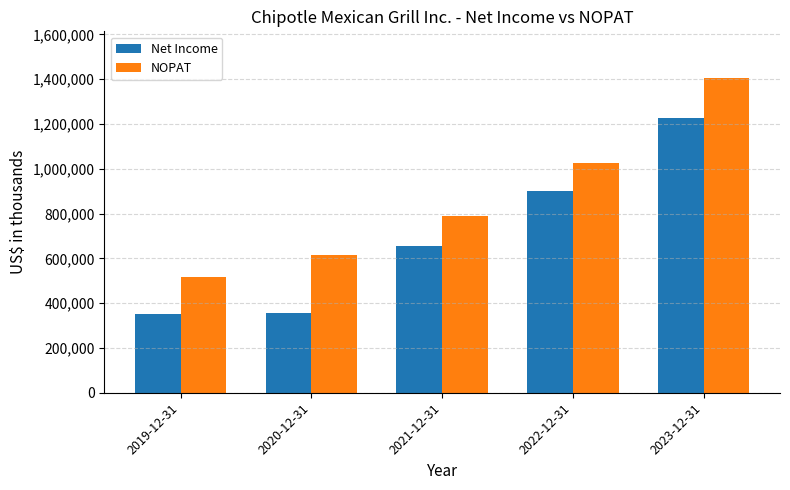

Is it true that NOPAT equals 788934 at 2021-12-31?

True